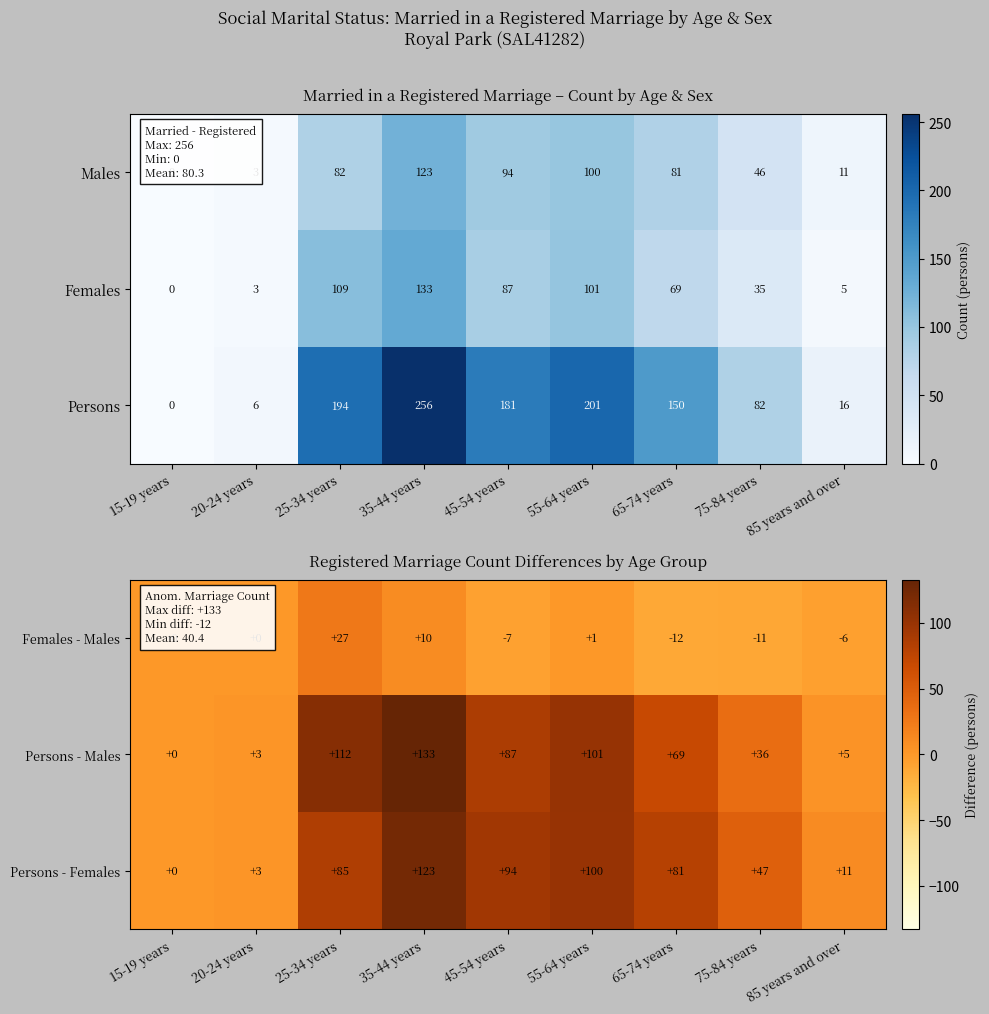

What is the difference between the maximum and minimum values in the Persons - Females series?

123